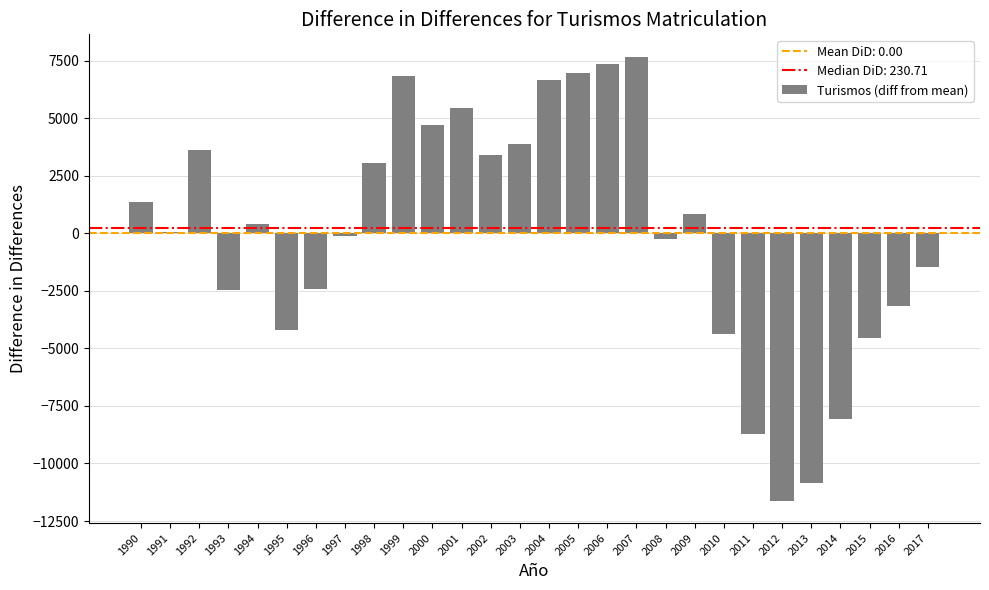

What is the change in value from 1992 to 2010?

-8012.0